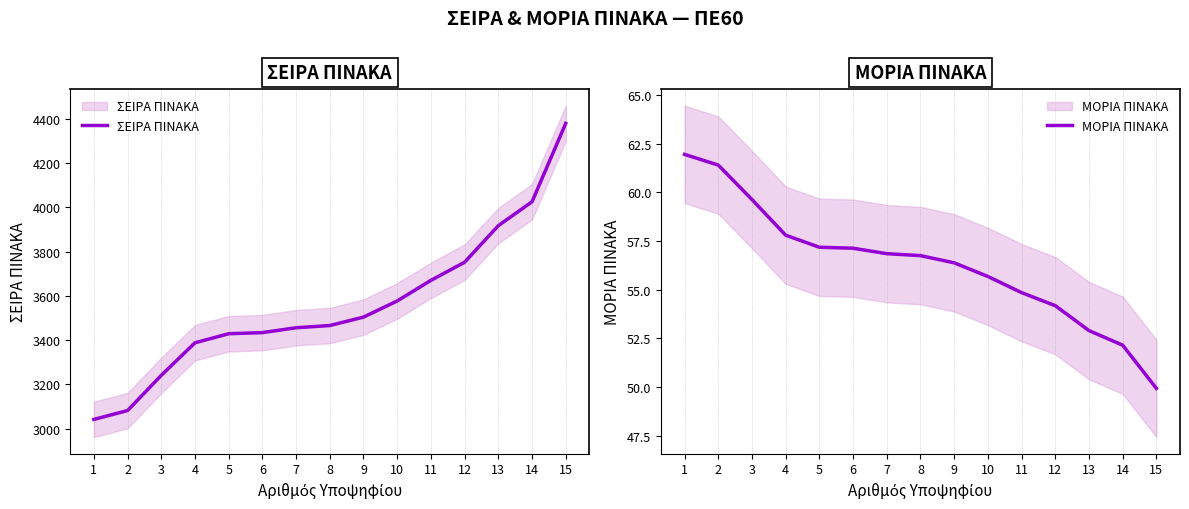

Reading right to left, transcribe all the data shown in this chart.

ΣΕΙΡΑ ΠΙΝΑΚΑ: 4379.0	4025.0	3917.0	3752.0	3670.0	3577.0	3504.0	3466.0	3456.0	3434.0	3429.0	3388.0	3241.0	3082.0	3042.0
ΜΟΡΙΑ ΠΙΝΑΚΑ: 49.9	52.1	52.9	54.2	54.9	55.7	56.4	56.8	56.9	57.1	57.2	57.8	59.6	61.4	62.0